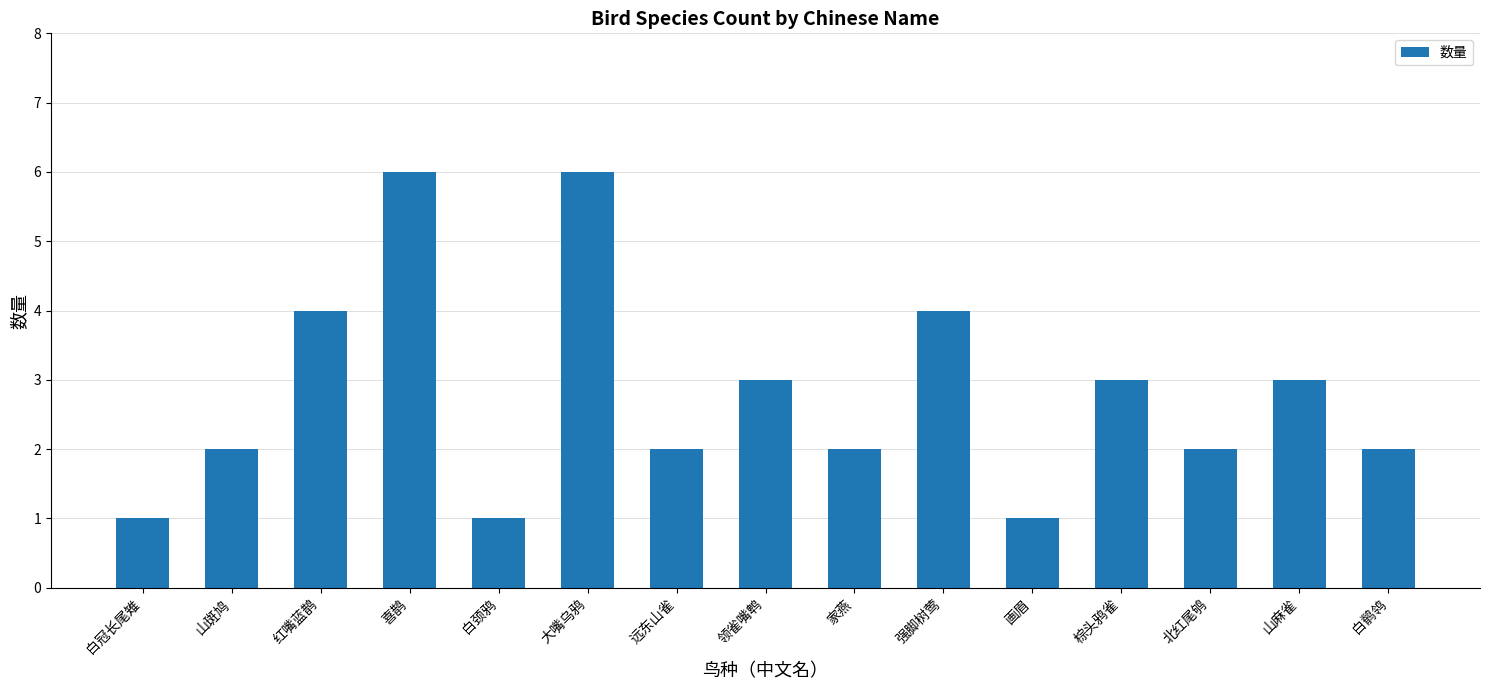

Reading left to right, list all the values displayed in this chart.

白冠长尾雉=1	山斑鸠=2	红嘴蓝鹊=4	喜鹊=6	白颈鸦=1	大嘴乌鸦=6	远东山雀=2	领雀嘴鹎=3	家燕=2	强脚树莺=4	画眉=1	棕头鸦雀=3	北红尾鸲=2	山麻雀=3	白鹡鸰=2